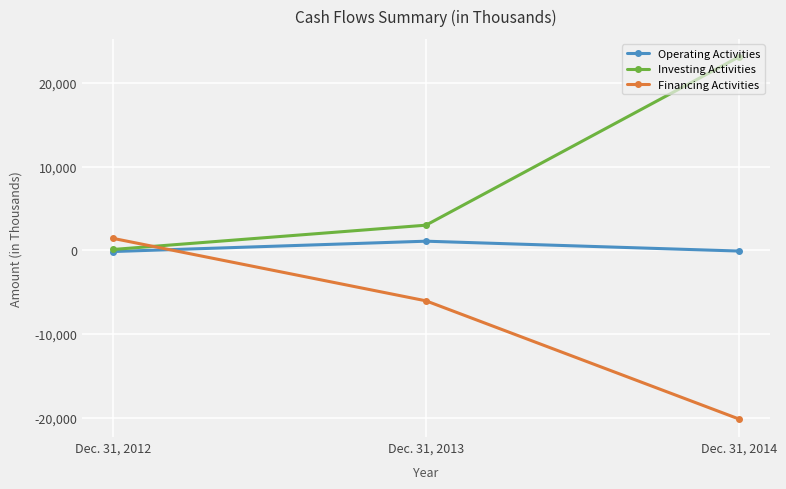

What is the value of the Operating Activities point at the 1st from the left?

-154